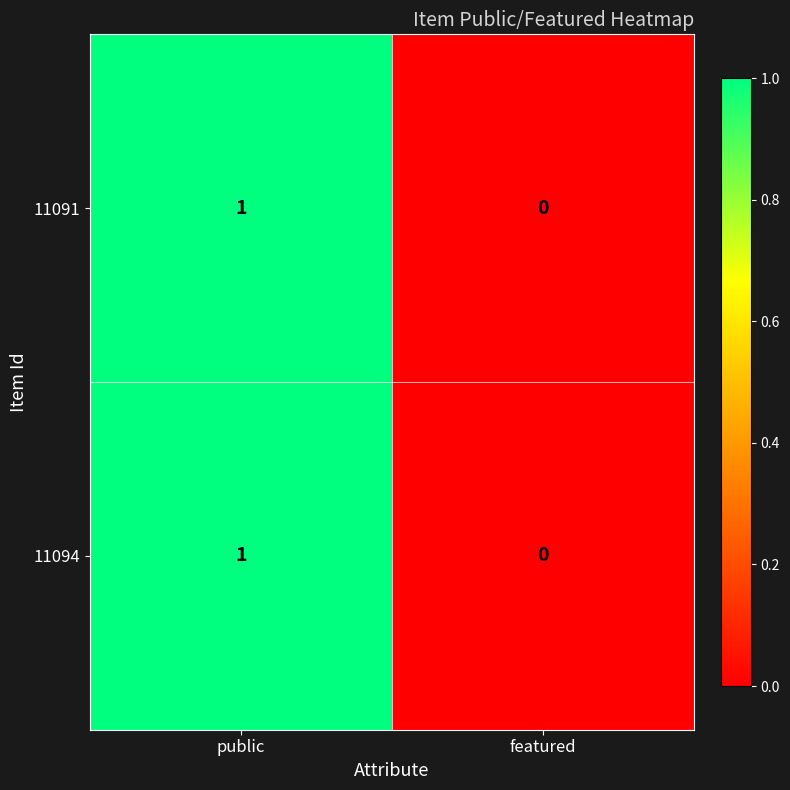

How many values in 11091 are above zero?

1